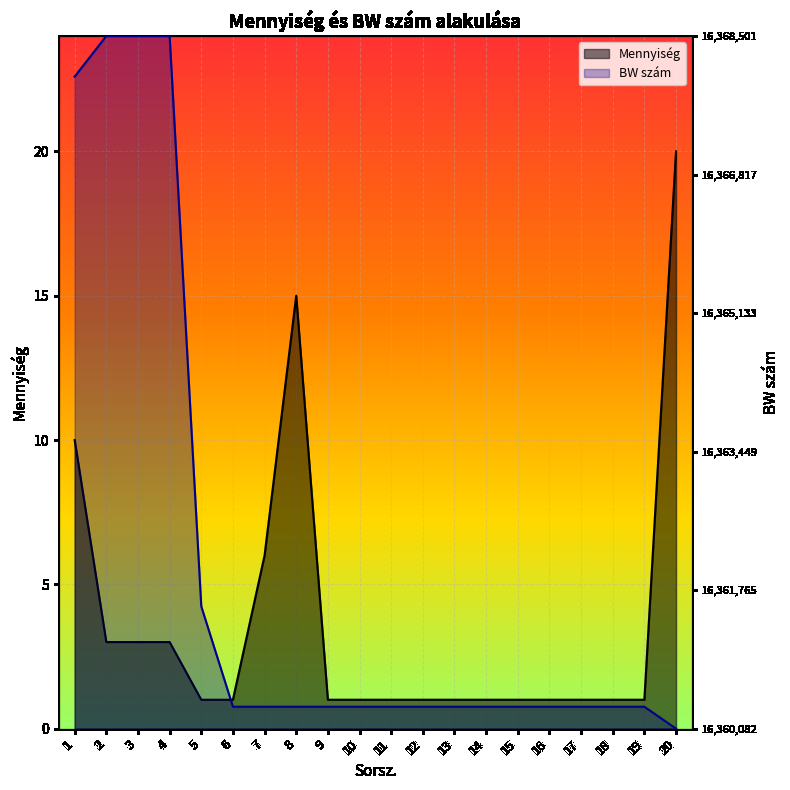

What is the maximum value for Mennyiség?

20.0